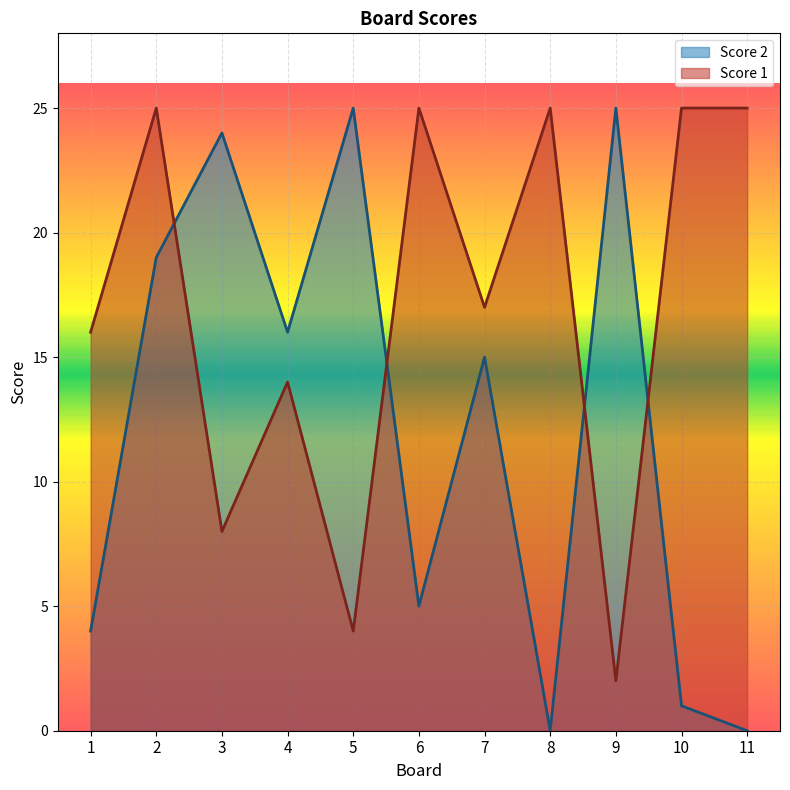

True or false: Score 1 has more than 0 interior local peaks.

True